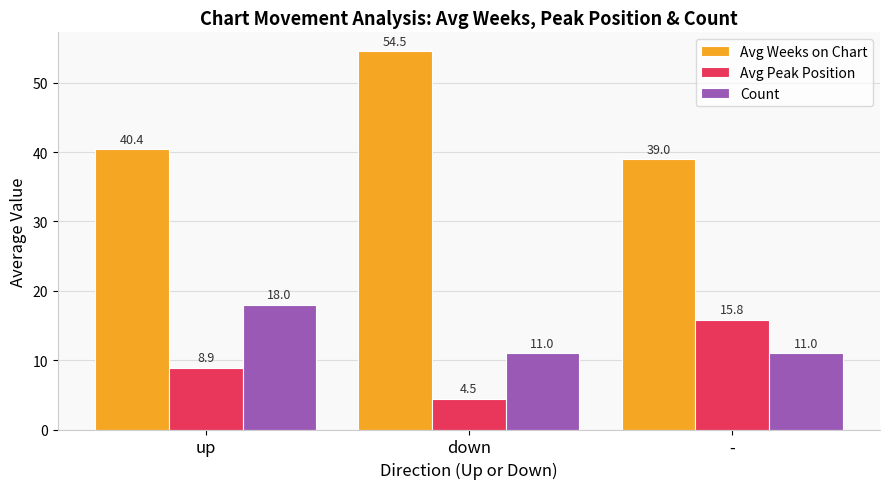

What is the label of the 1st bar from the left?

up